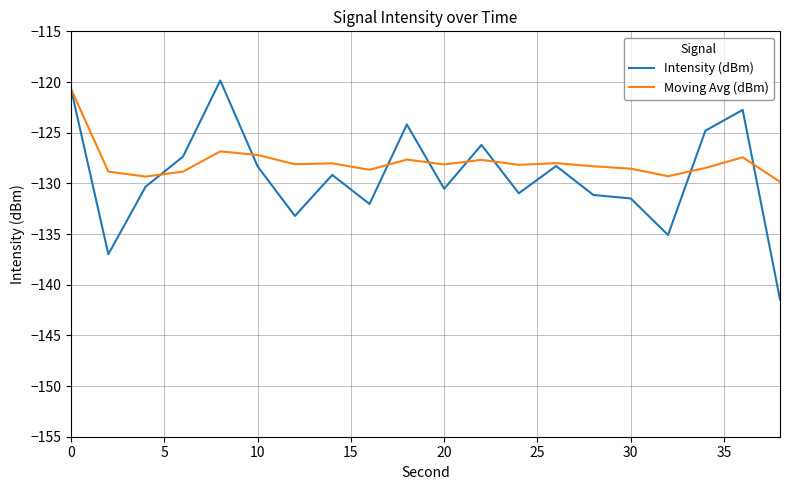

Which series has the largest range (max minus min)?

Intensity (dBm)